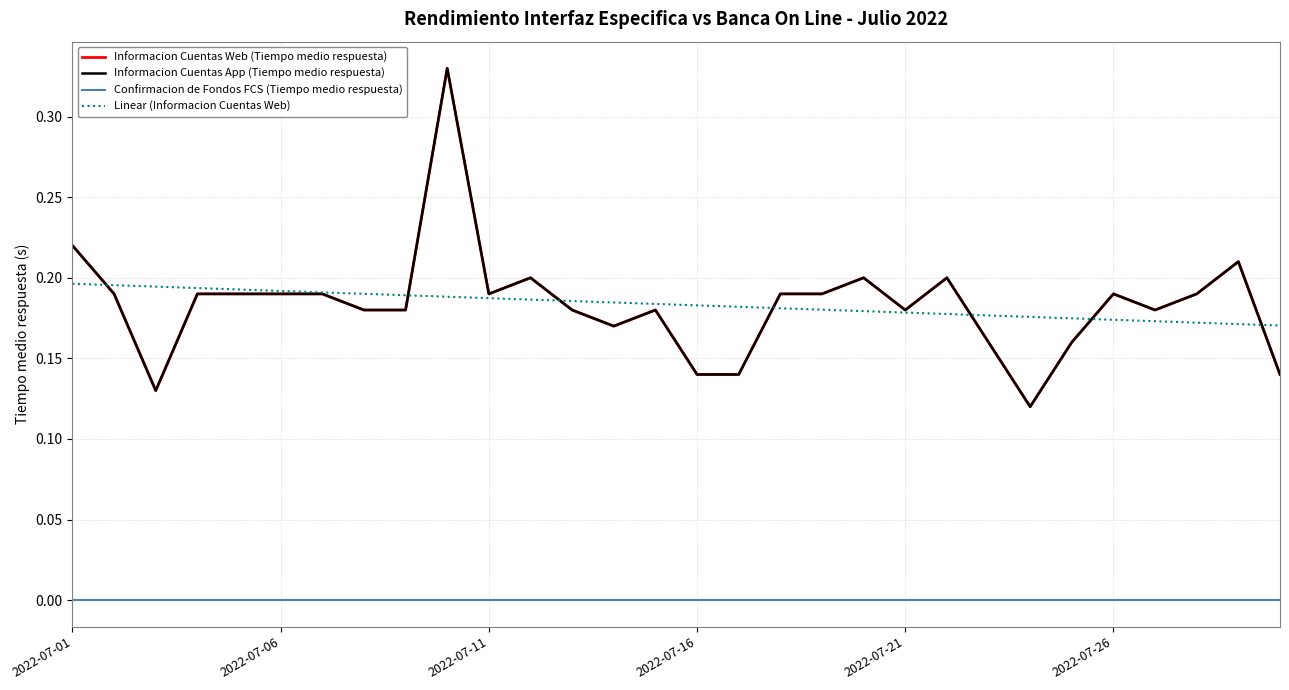

Does the chart display data point markers on the line(s)?

No